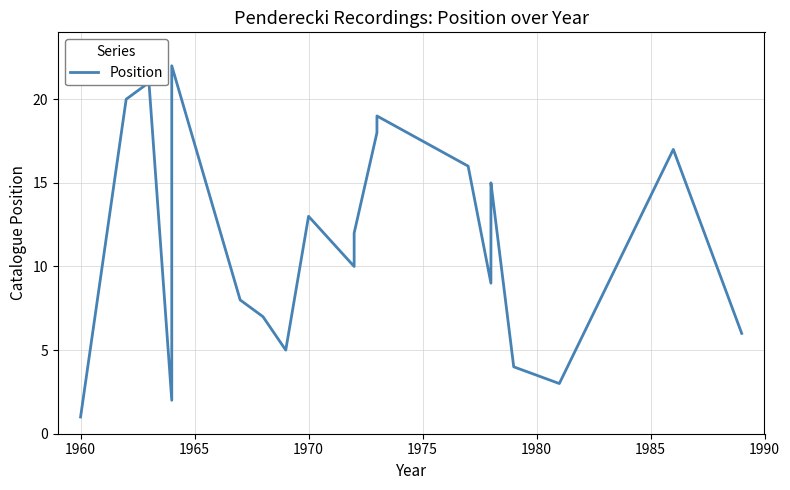

True or false: the data shows 6 at 20.

False